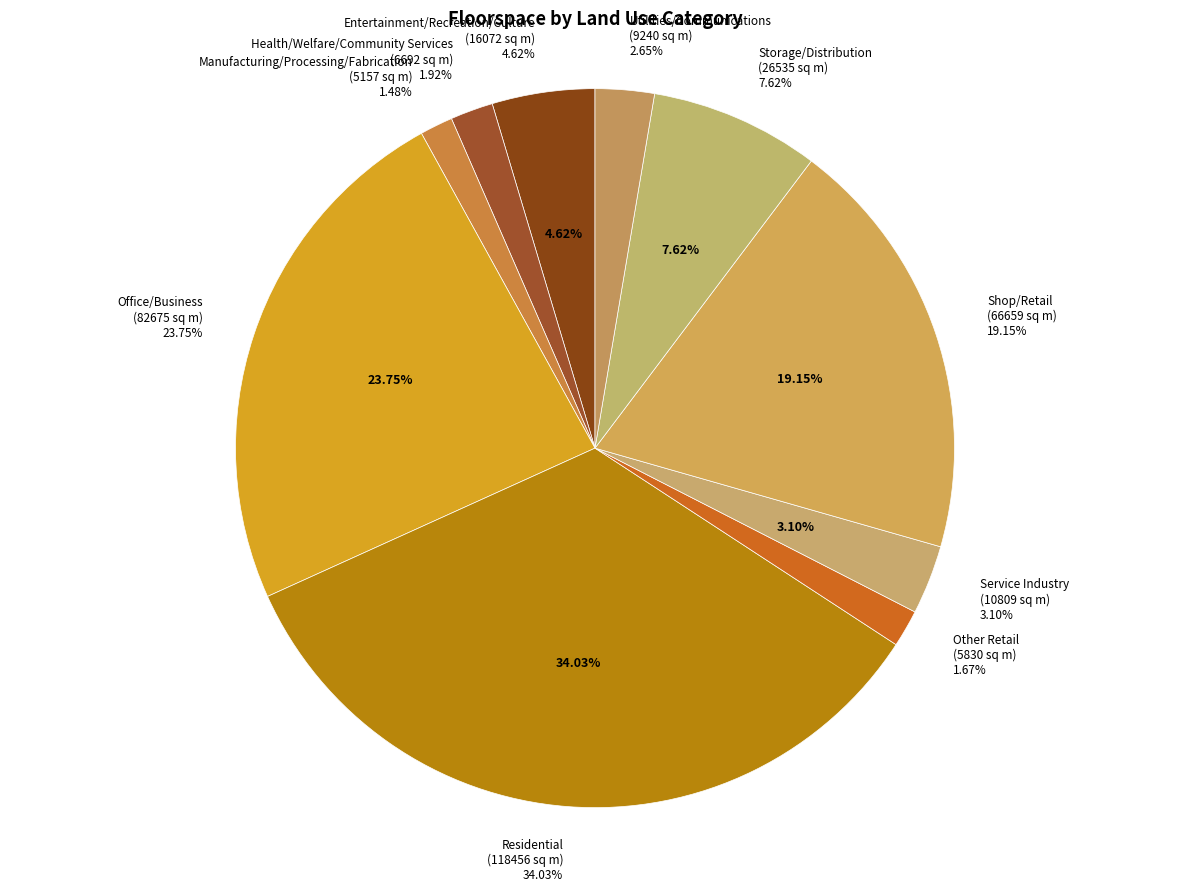

Which slice is the smallest?

Manufacturing/Processing/Fabrication